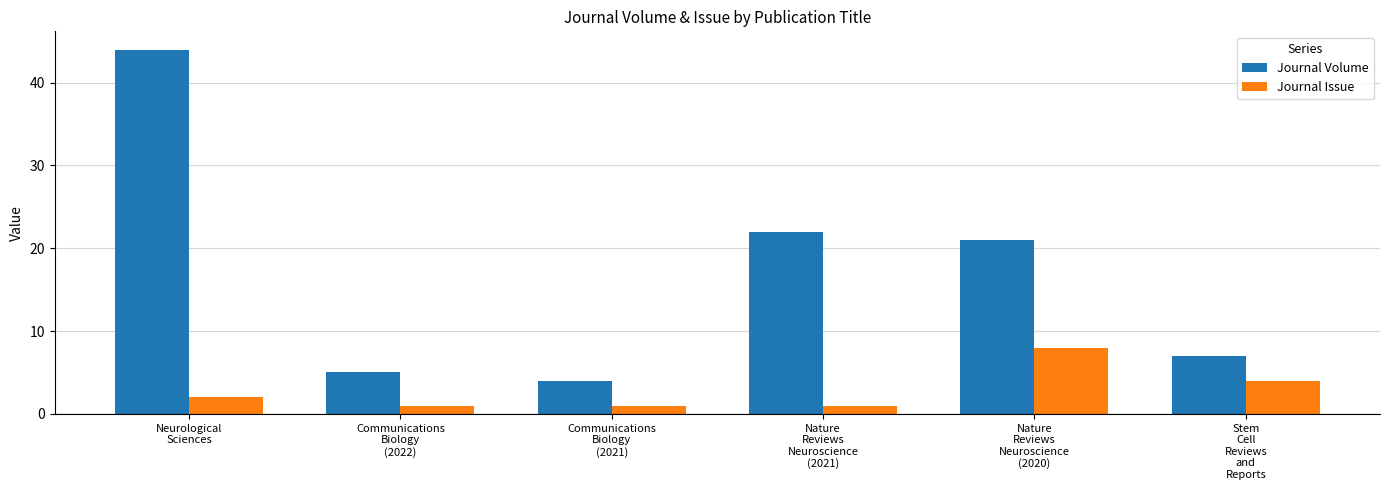

The value of Journal Volume at Nature
Reviews
Neuroscience
(2021) is 22. True or false?

True